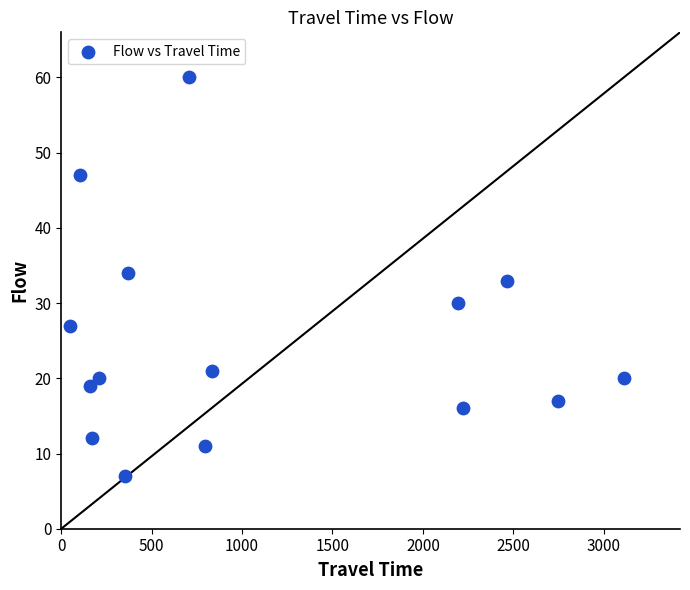

What is the range of Y values (max minus min)?

53